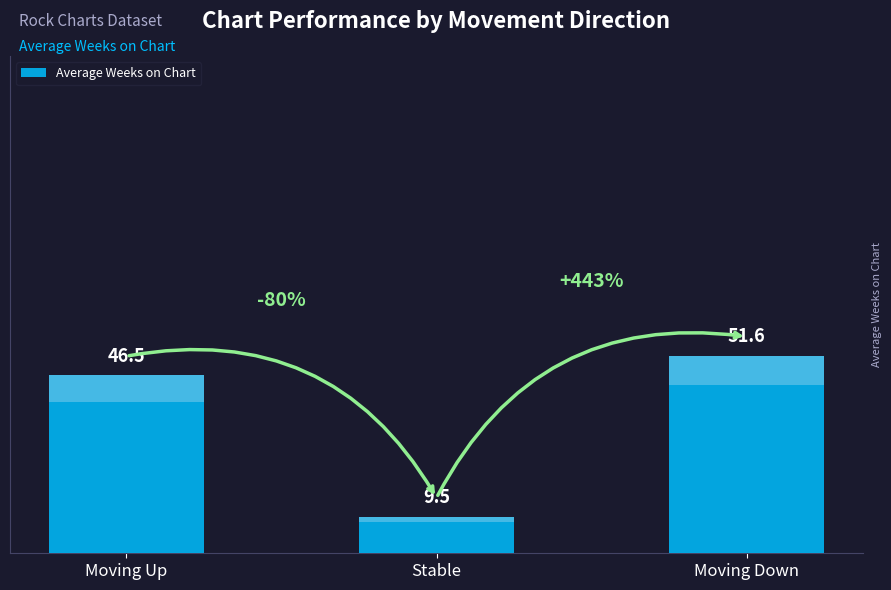

What is the sum of the values at Moving Up and Stable?

56.0